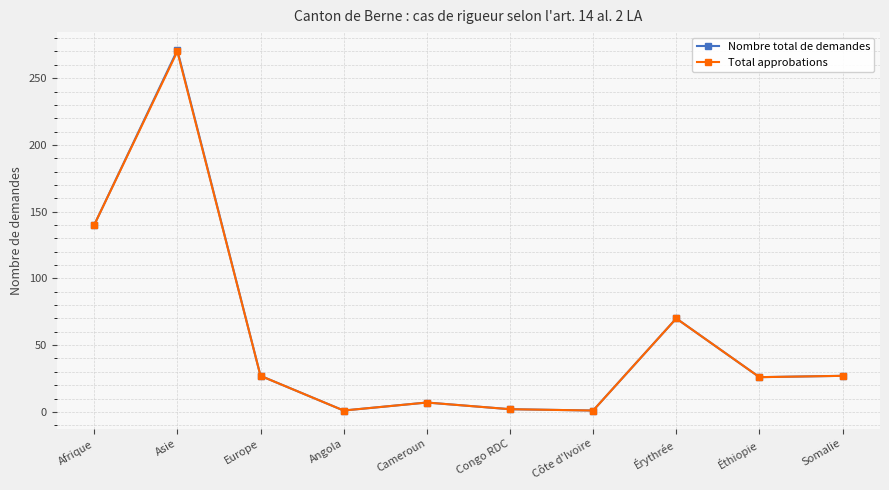

How many data points in Nombre total de demandes are less than 27?

5